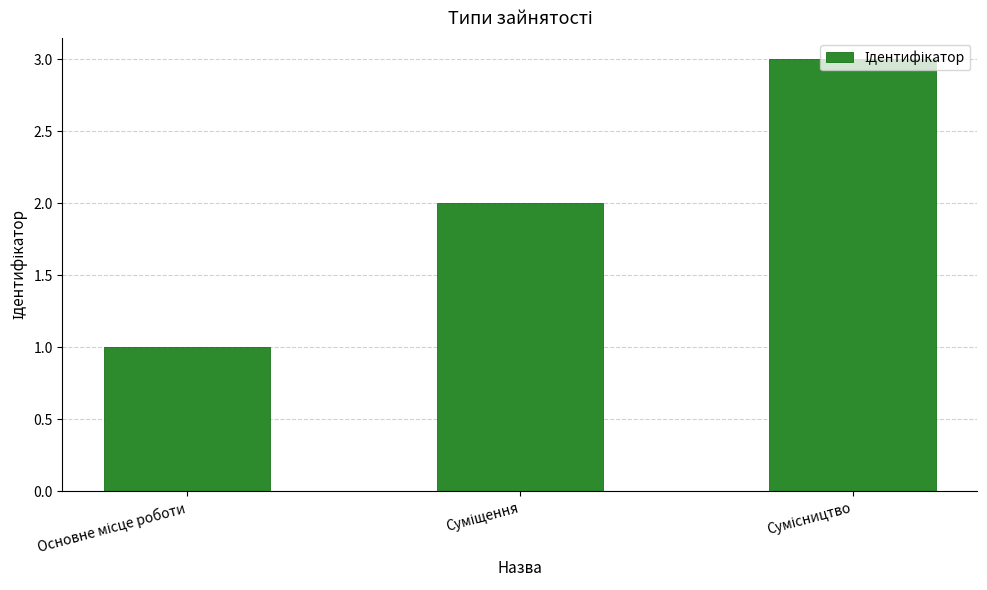

What is the sum of all values?

6